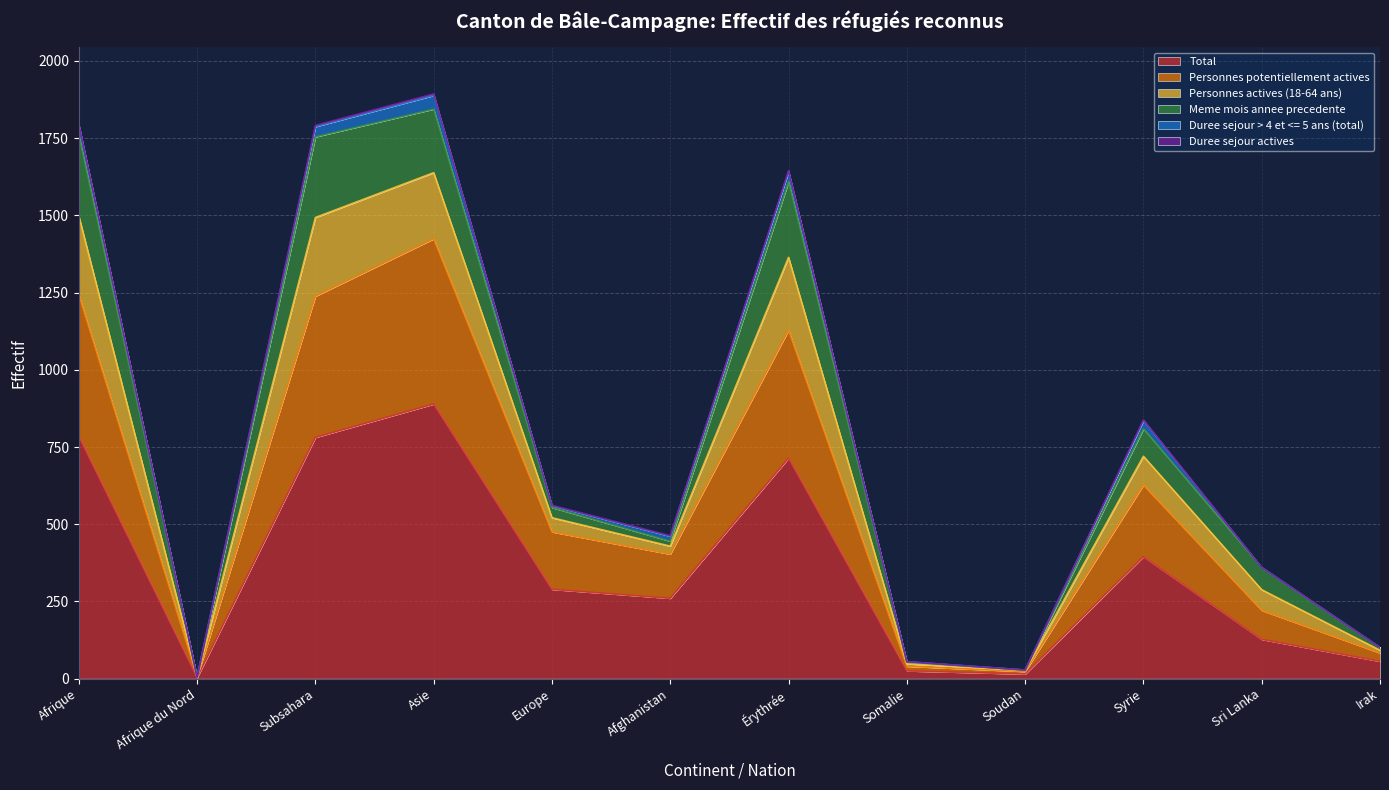

The Total series shows 1420 at Asie. True or false?

False